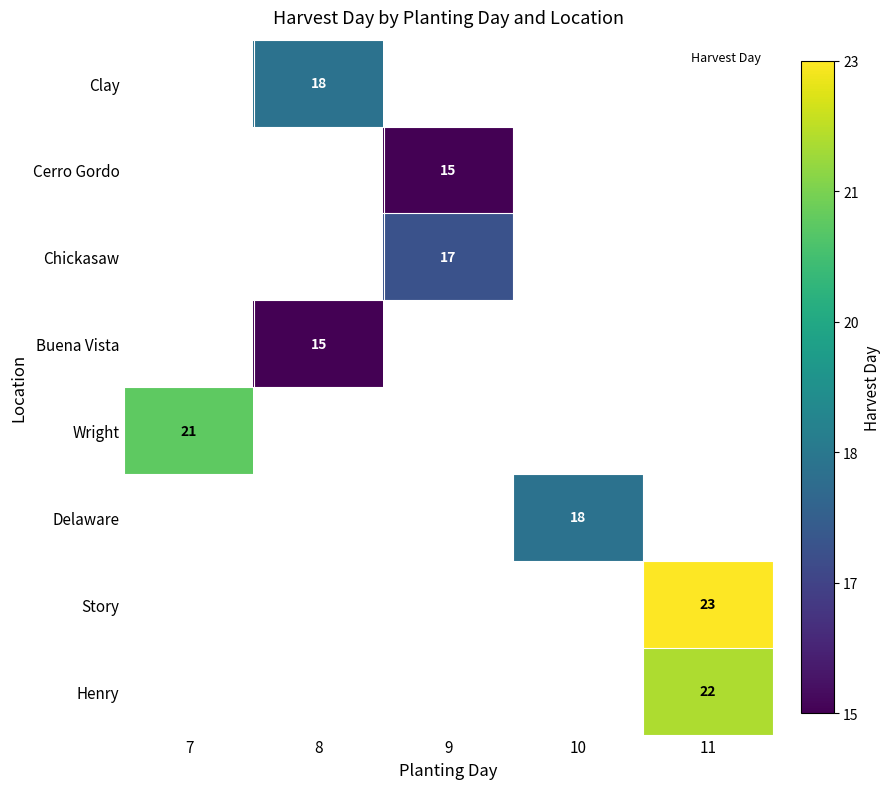

How many distinct data groups are displayed?

8